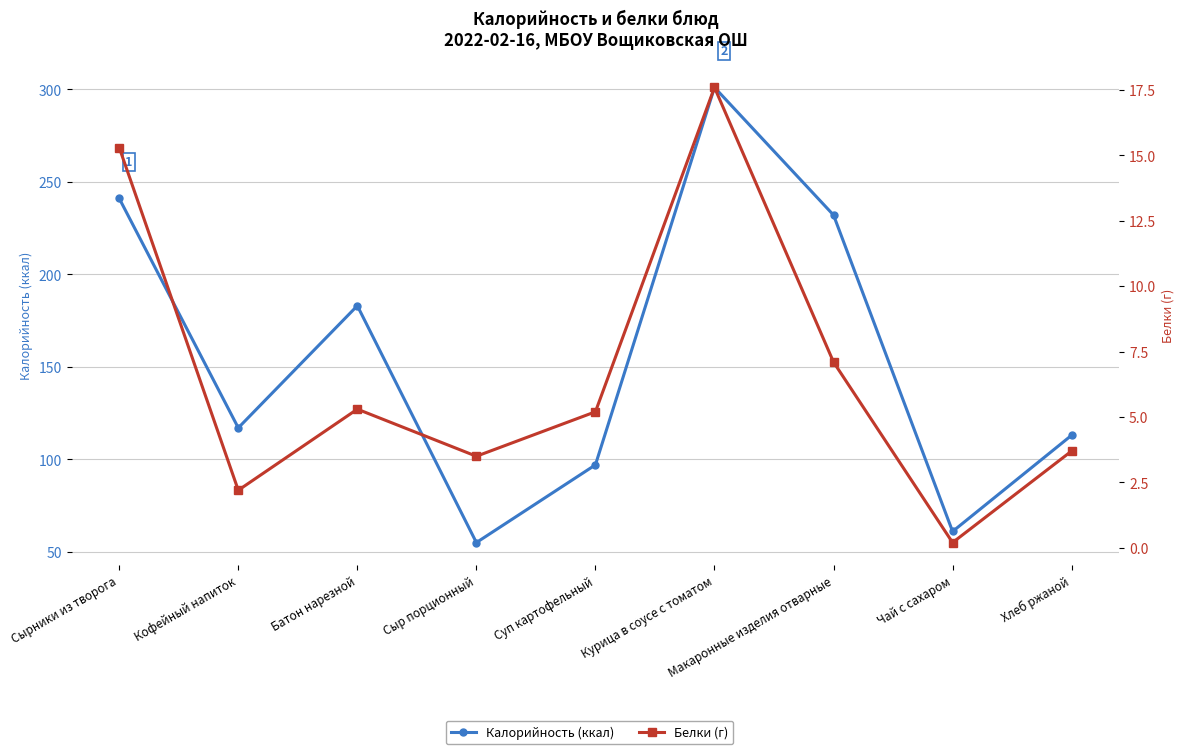

The value of Белки (г) at Макаронные изделия отварные is 7.1. True or false?

True